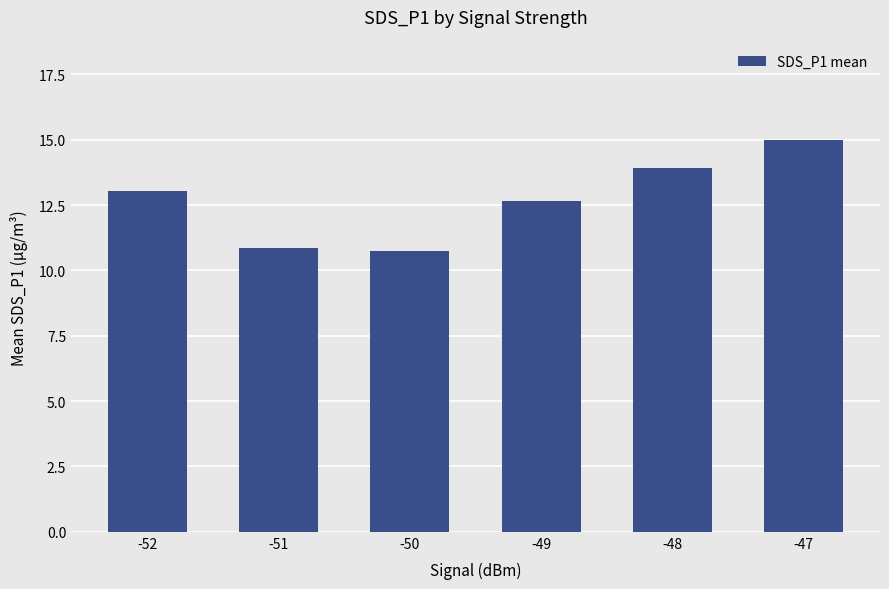

The chart shows a value of 14.4 at -51. True or false?

False